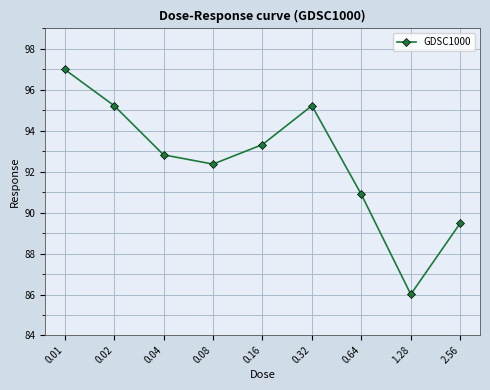

Reading left to right, what are all the values shown in this chart?

0.01=97.0	0.02=95.2	0.04=92.8	0.08=92.4	0.16=93.3	0.32=95.2	0.64=90.9	1.28=86.0	2.56=89.5